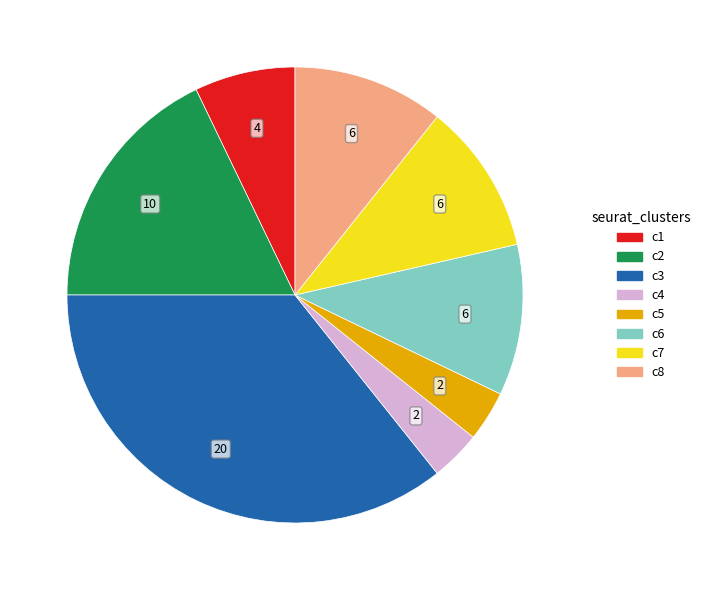

Does c2 represent more than half of the total?

No